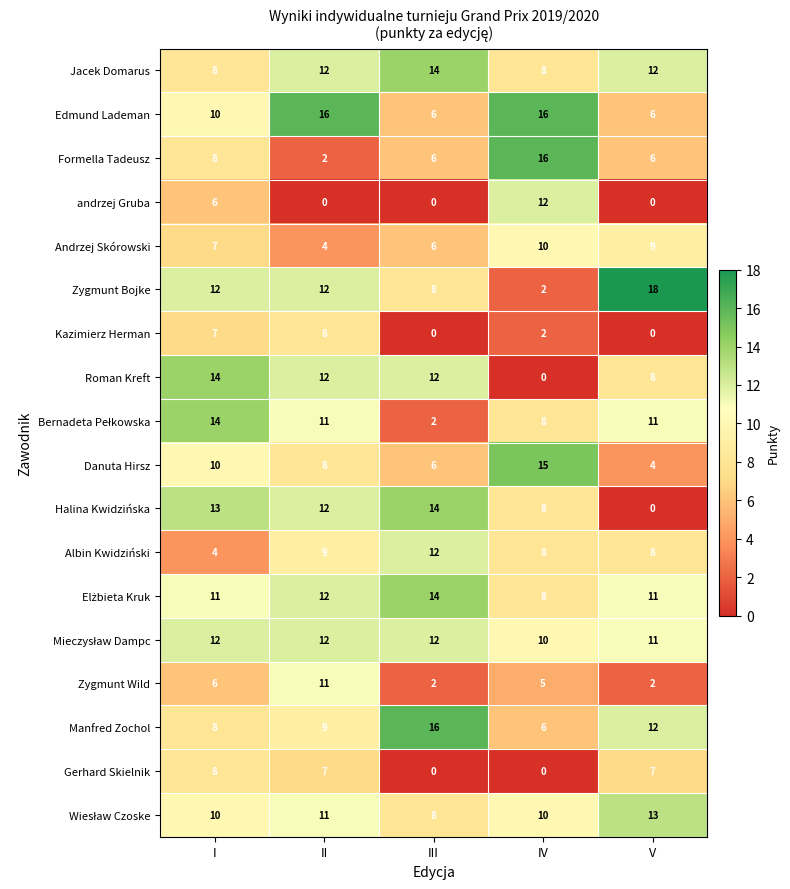

What is the maximum value shown in the chart?

18